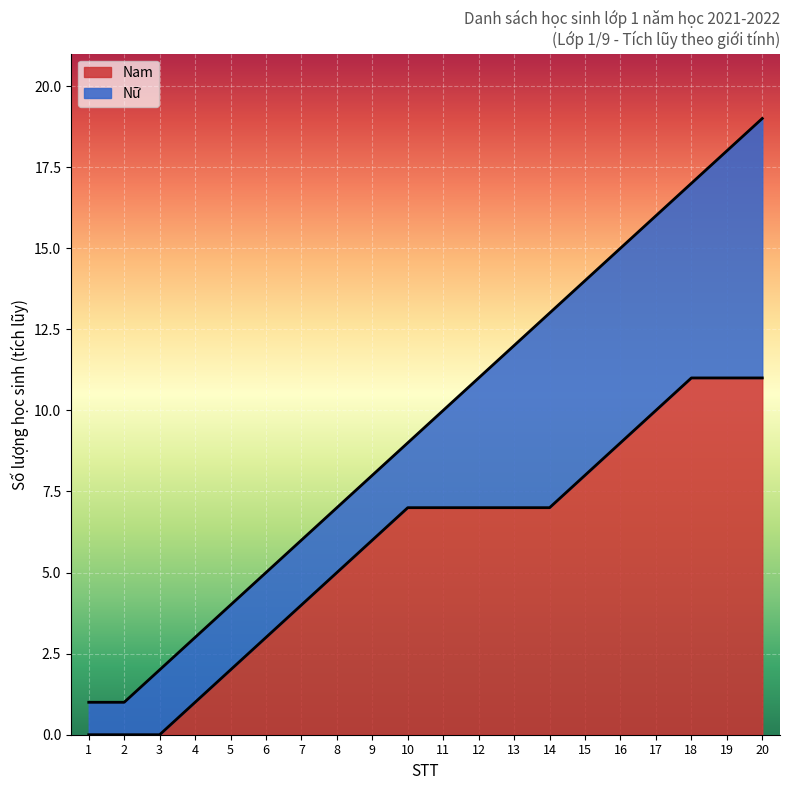

What is the difference between the values at 13 and 4?

9